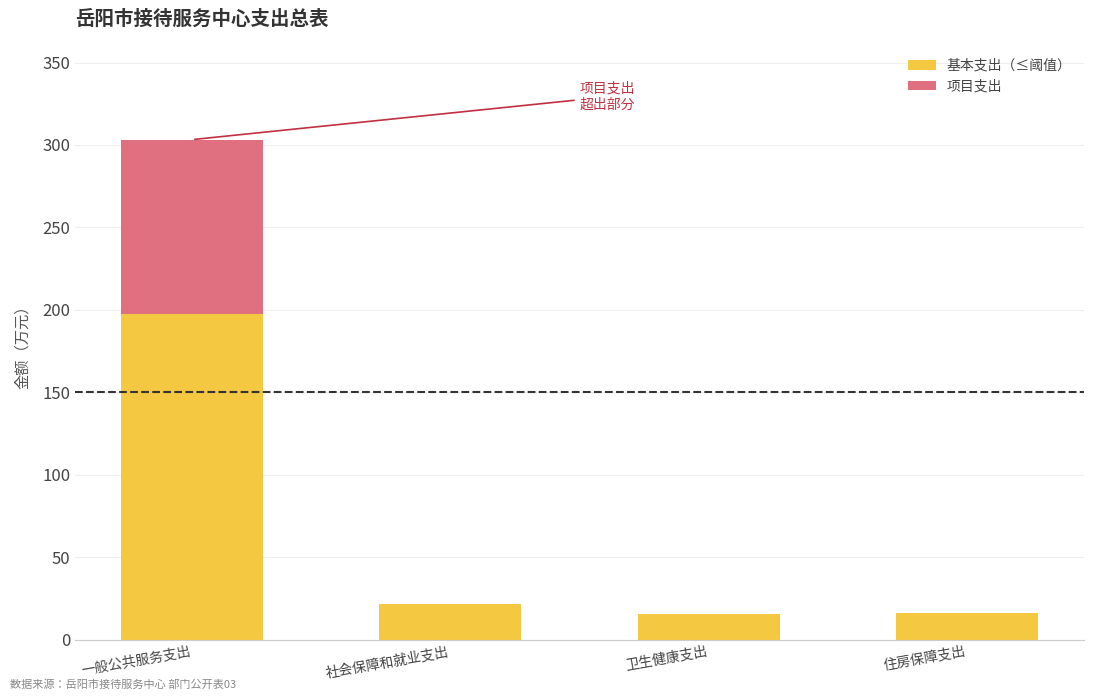

What is the total value across all series at 社会保障和就业支出?

21.8